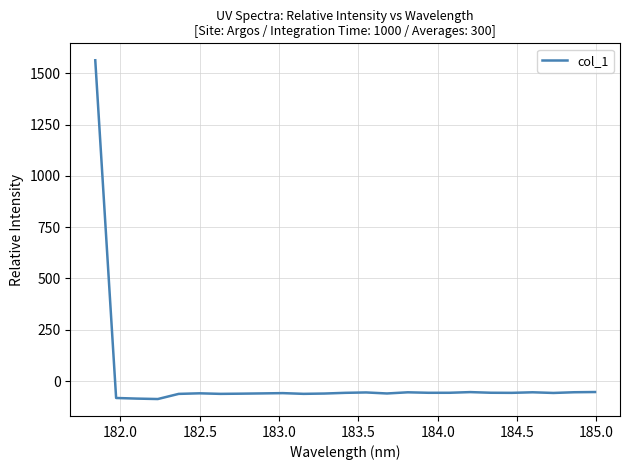

What is the maximum value shown in the chart?

1563.5